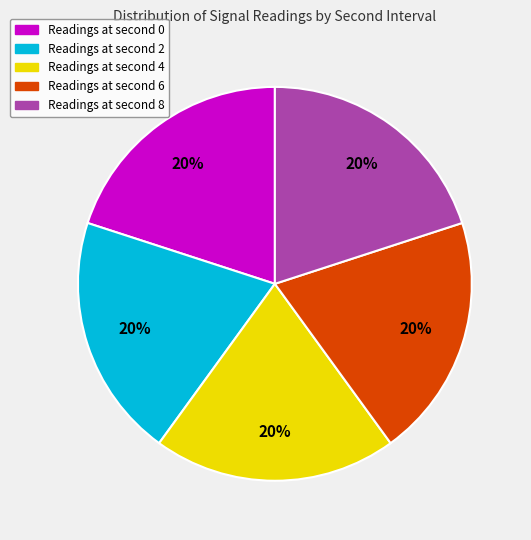

Is there a majority slice in this chart?

No